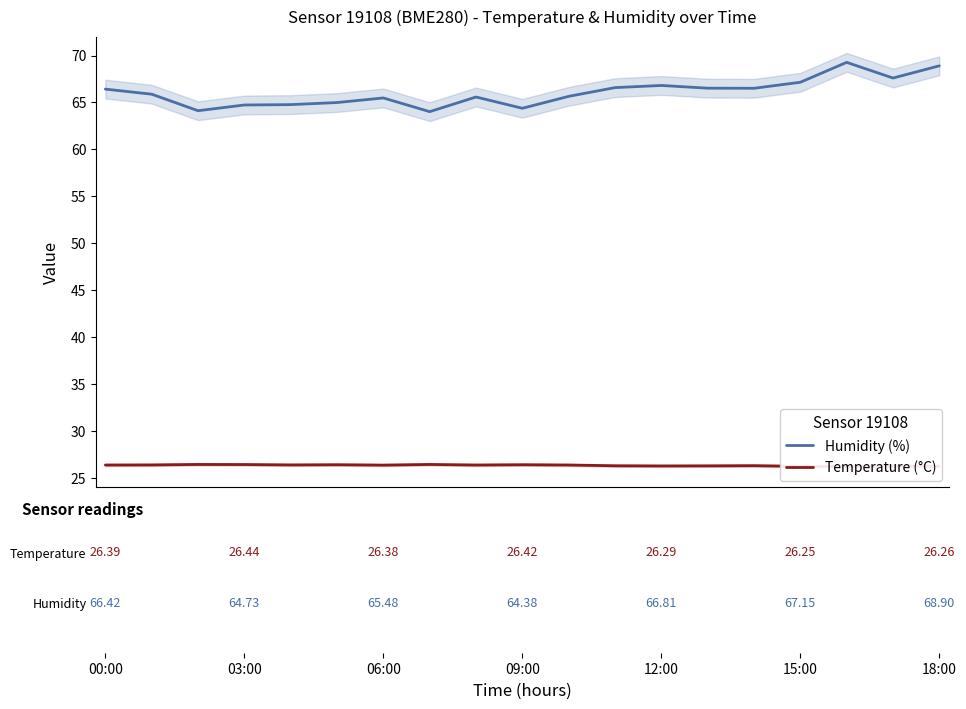

In Temperature (°C), how many points are lower than both neighbors (excluding endpoints)?

5